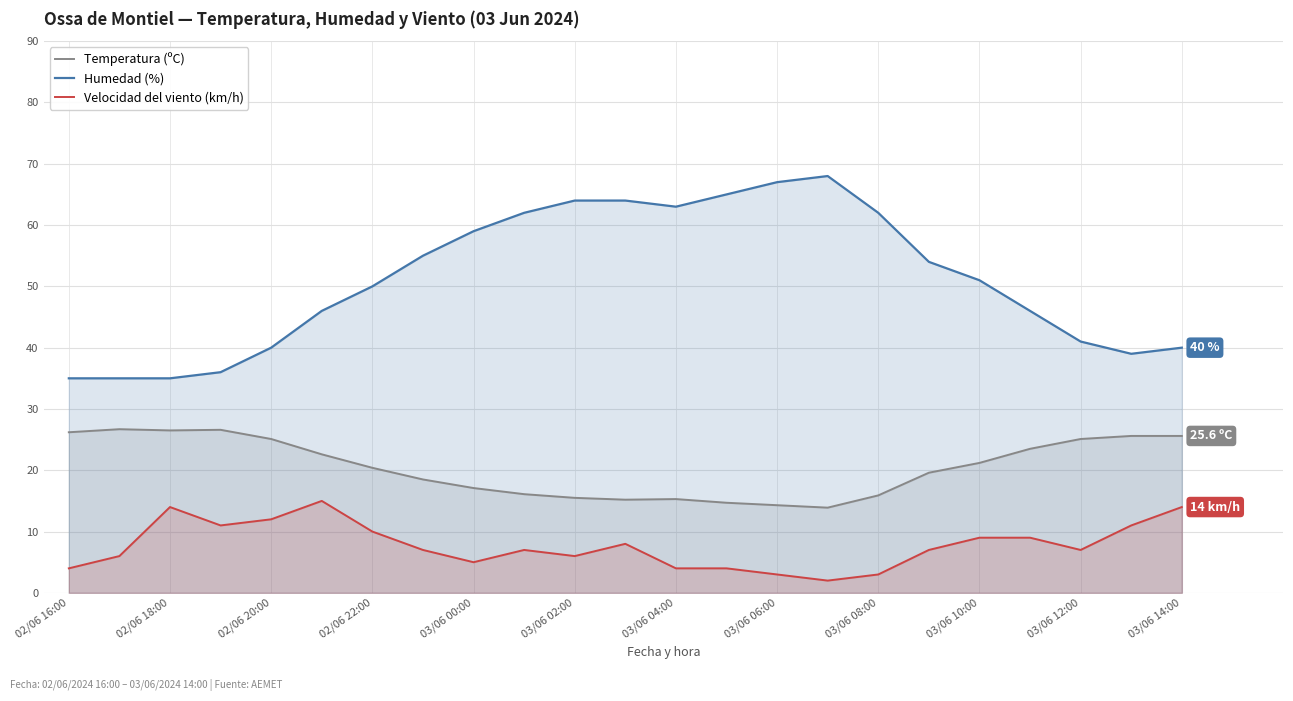

The Humedad (%) series shows 7.2 at 02/06 20:00. True or false?

False